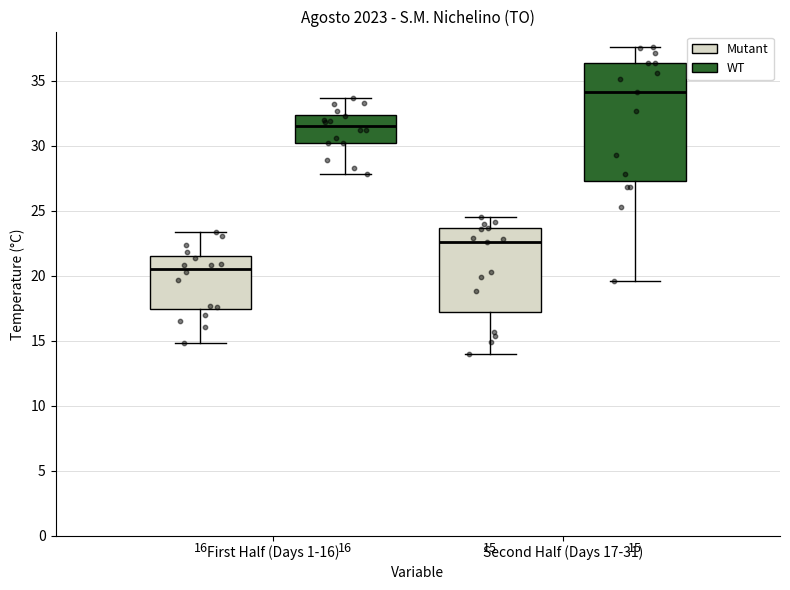

Which box's median line is the lowest?

First Half (Days 1-16) (Mutant)